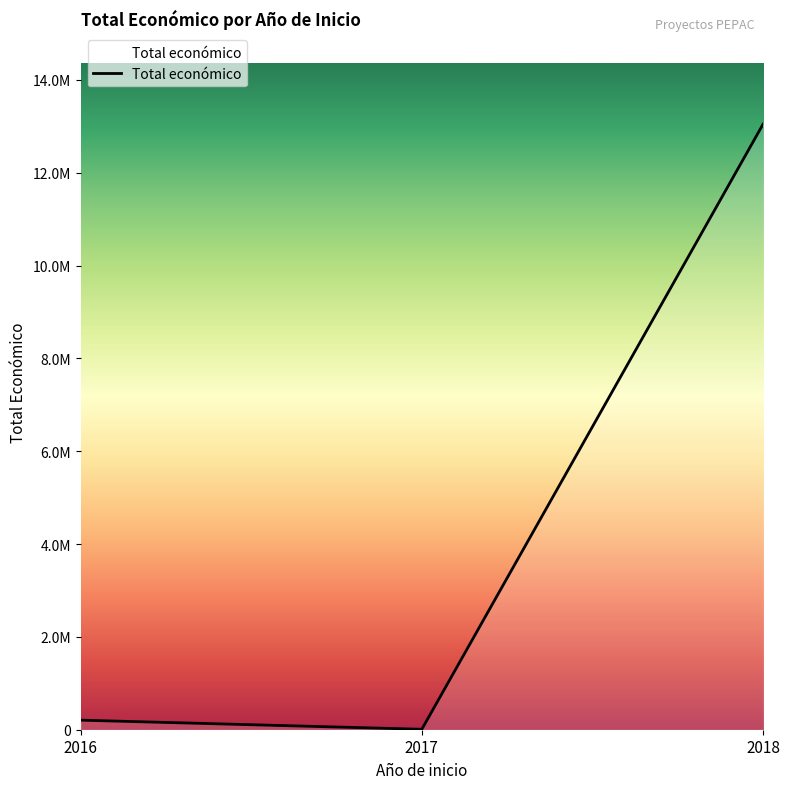

Which category has the highest value across all series?

2018